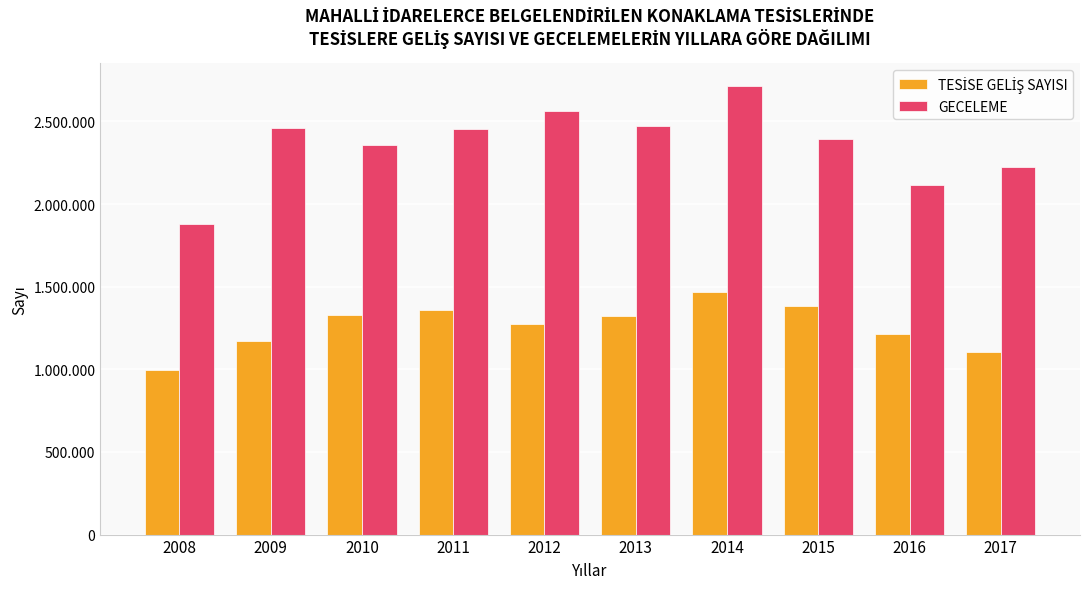

What value does the GECELEME series have at 2010?

2354750